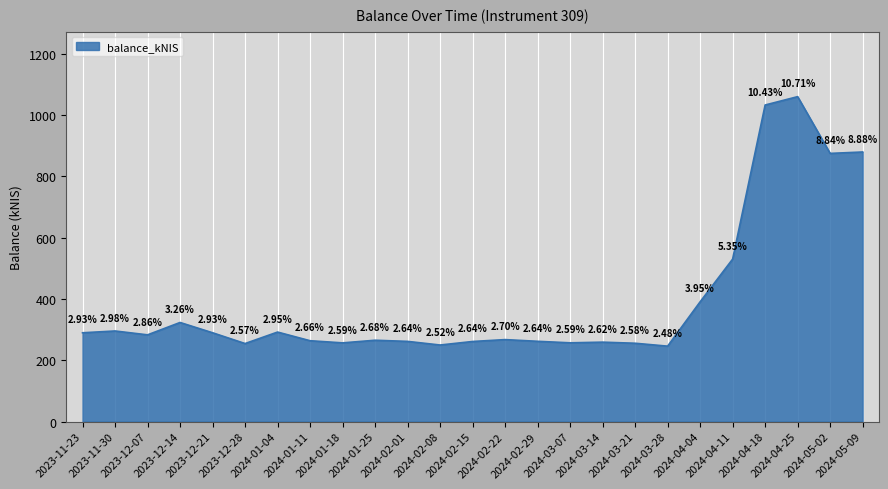

What is the approximate value at 2024-03-07?

256.8